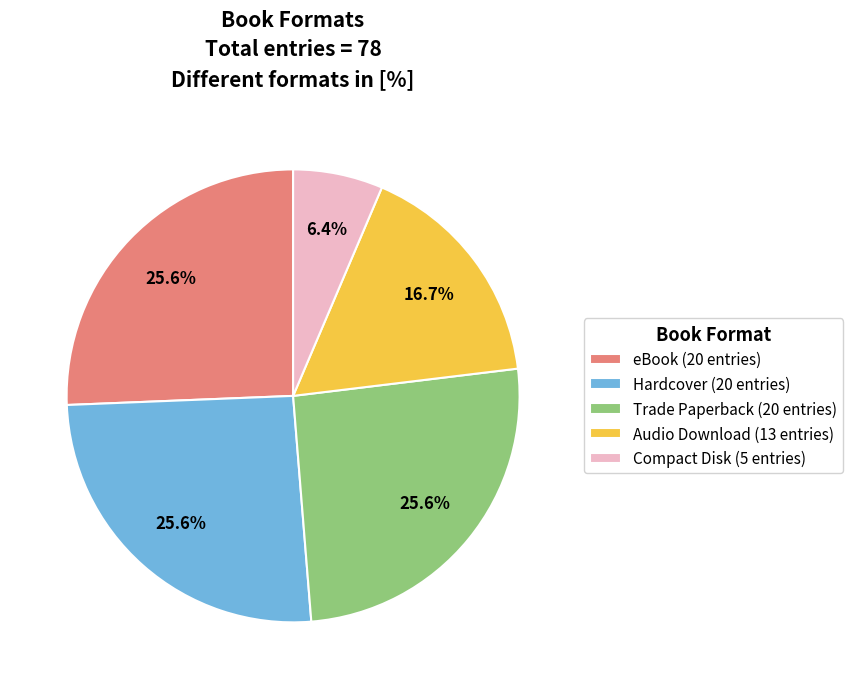

Is Compact Disk the majority of the pie?

No